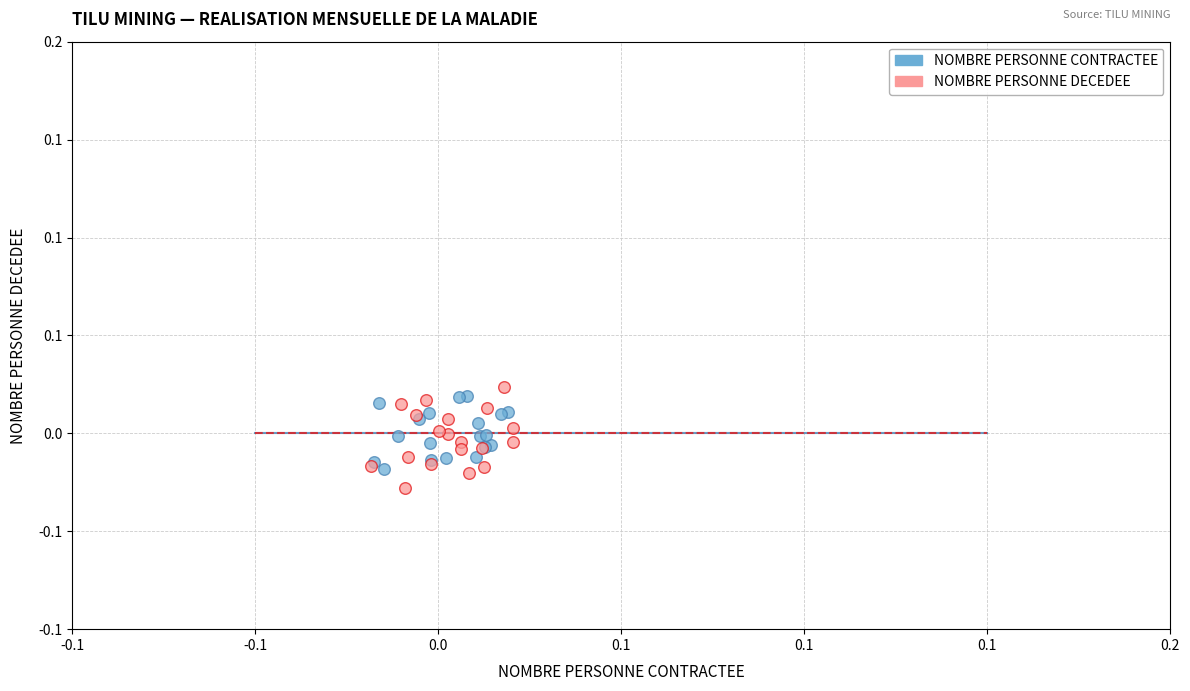

What are all the series names shown in the legend?

NOMBRE PERSONNE CONTRACTEE, NOMBRE PERSONNE DECEDEE